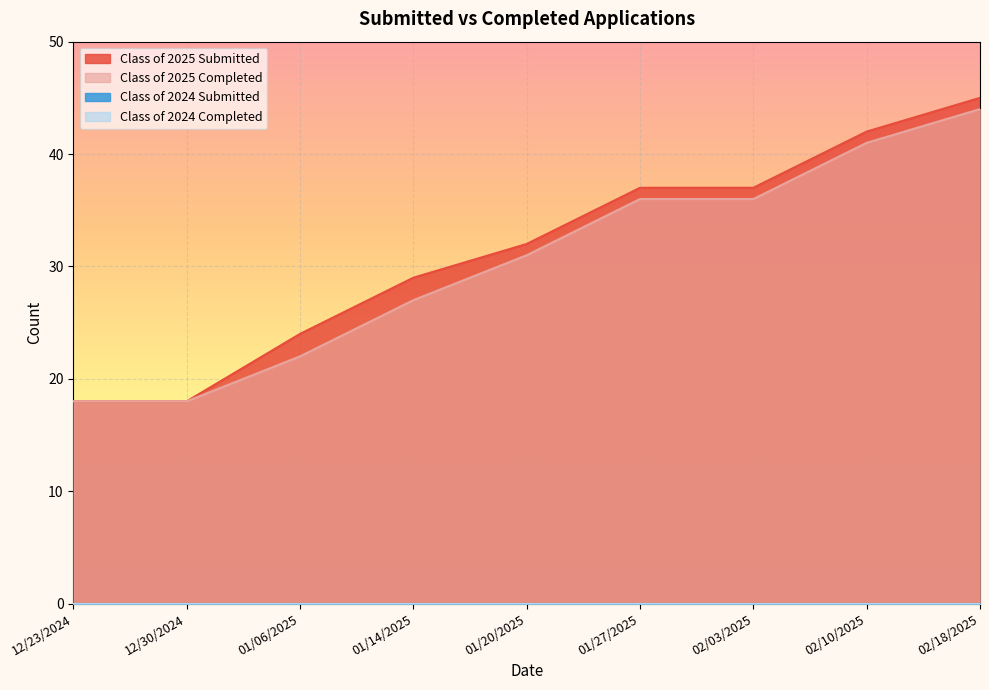

What is the difference between the Class of 2025 Completed values at 01/27/2025 and 01/06/2025?

14